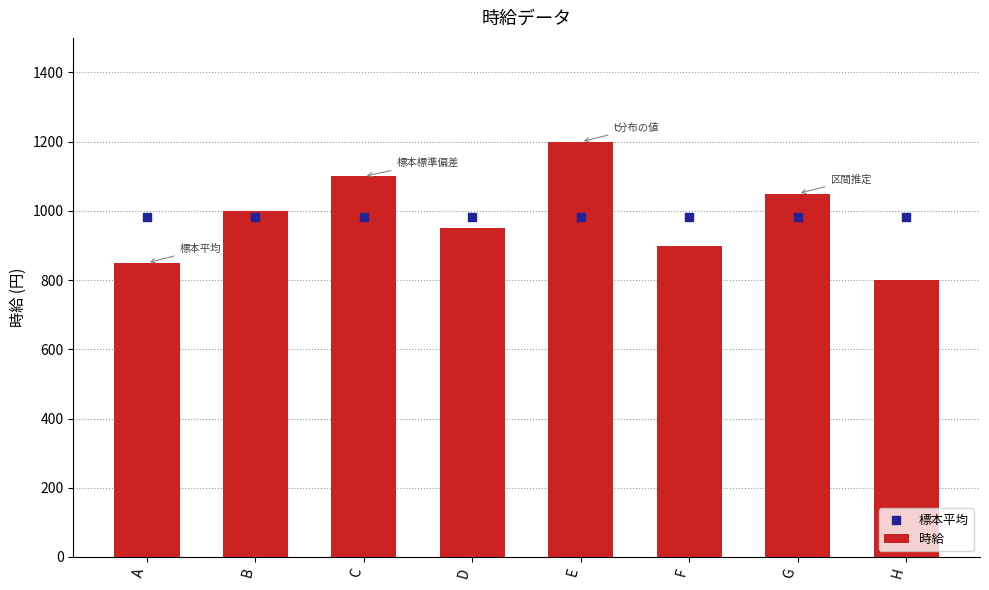

Which series reaches the maximum Y coordinate?

時給